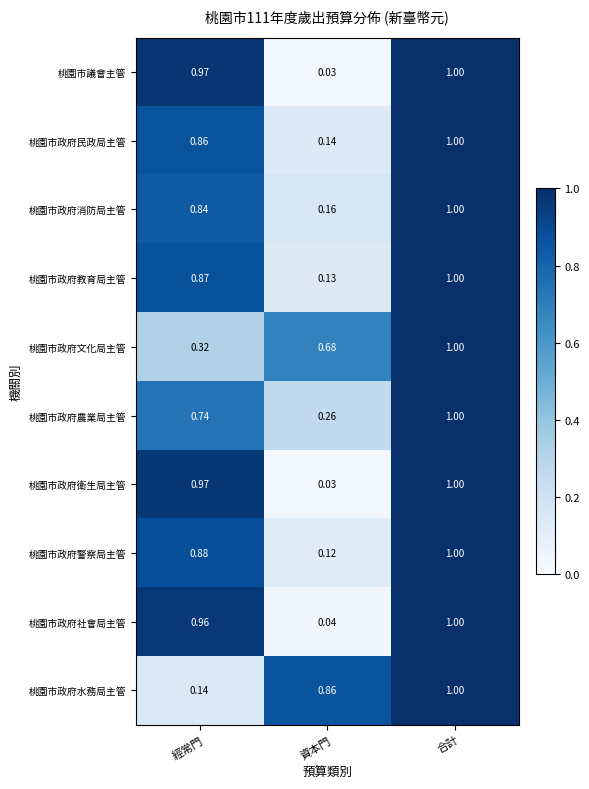

At which label does 桃園市政府民政局主管 reach its minimum?

資本門